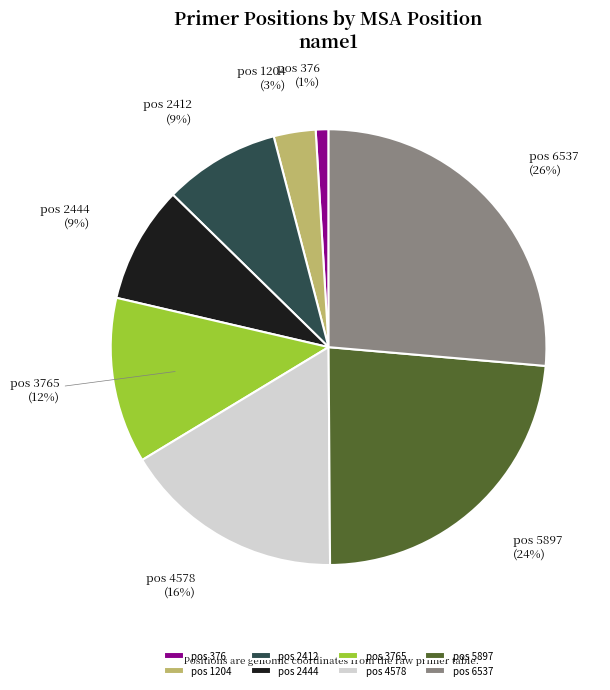

Does any single category account for the majority?

No